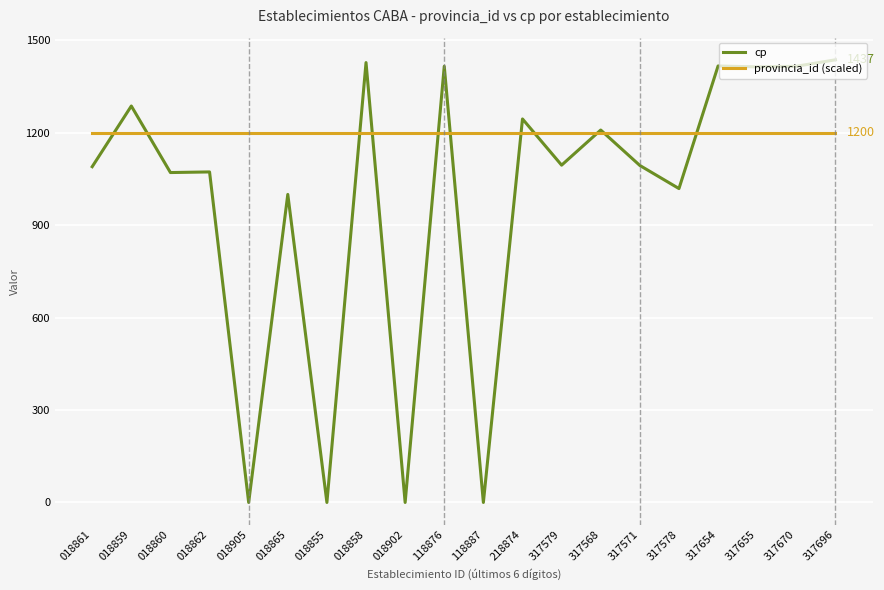

The cp series shows 1245 at 218874. True or false?

True